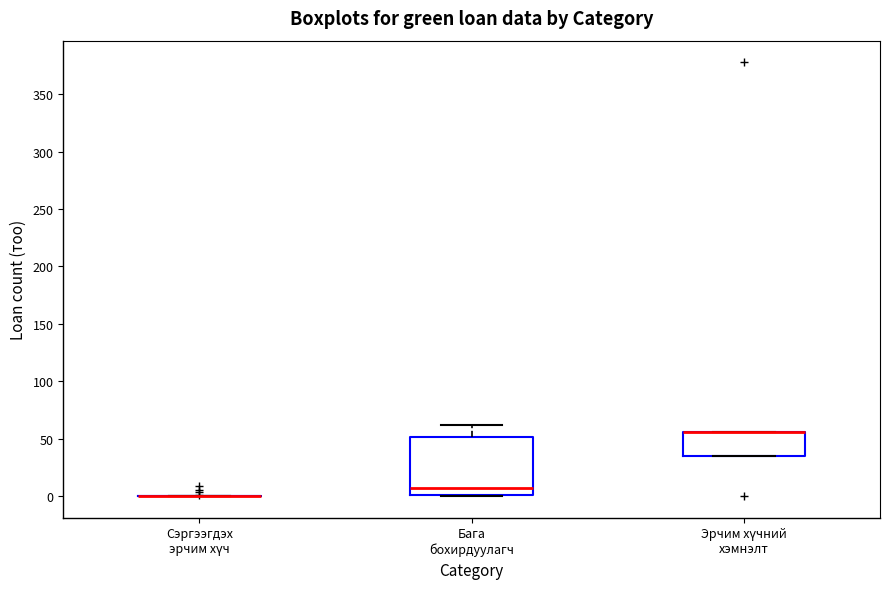

Reading left to right, read every box against the y-axis: the position of its median line, the range the box covers, and the ends of its whiskers. The values are not printed on the chart, so give them approximately, as read against the axis.

Сэргээгдэх эрчим хүч: box collapsed to a line at 0, whiskers 0 to 0
Бага бохирдуулагч: median 5, box 0 to 50, whiskers 0 to 60
Эрчим хүчний хэмнэлт: median 55 (drawn on the box's upper edge), box 35 to 55, whiskers 35 to 55